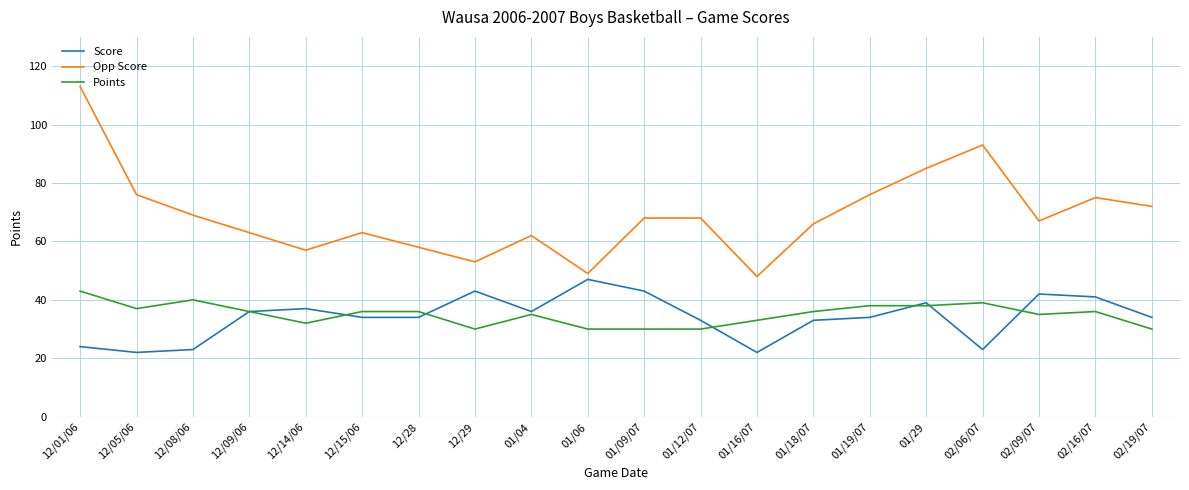

What is the maximum value for Opp Score?

113